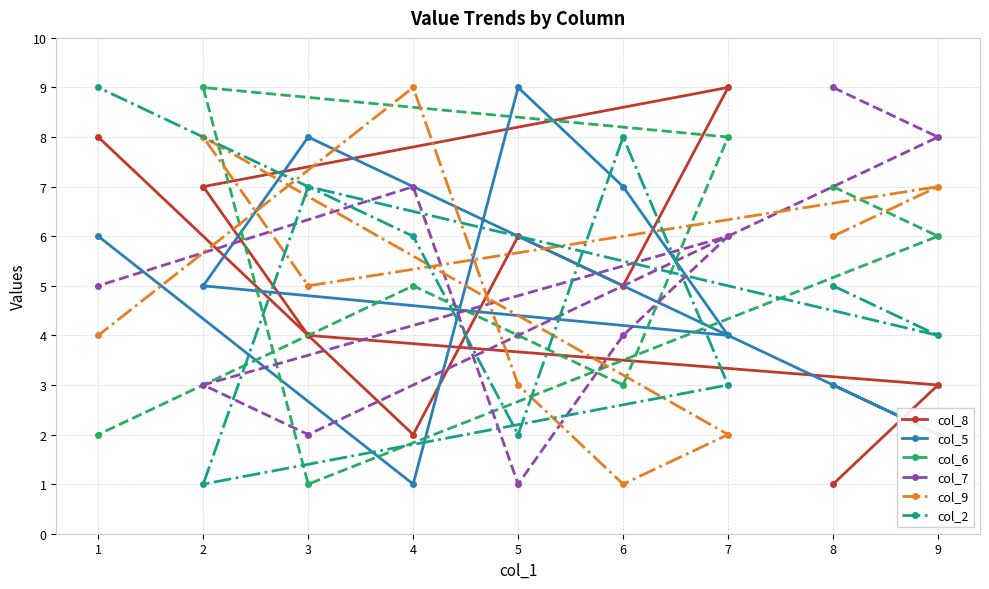

Reading left to right, list all the values displayed in this chart.

col_8: 1=8	2=7	3=4	4=2	5=6	6=5	7=9	8=1	9=3
col_5: 1=6	2=5	3=8	4=1	5=9	6=7	7=4	8=3	9=2
col_6: 1=2	2=9	3=1	4=5	5=4	6=3	7=8	8=7	9=6
col_7: 1=5	2=3	3=2	4=7	5=1	6=4	7=6	8=9	9=8
col_9: 1=4	2=8	3=5	4=9	5=3	6=1	7=2	8=6	9=7
col_2: 1=9	2=1	3=7	4=6	5=2	6=8	7=3	8=5	9=4